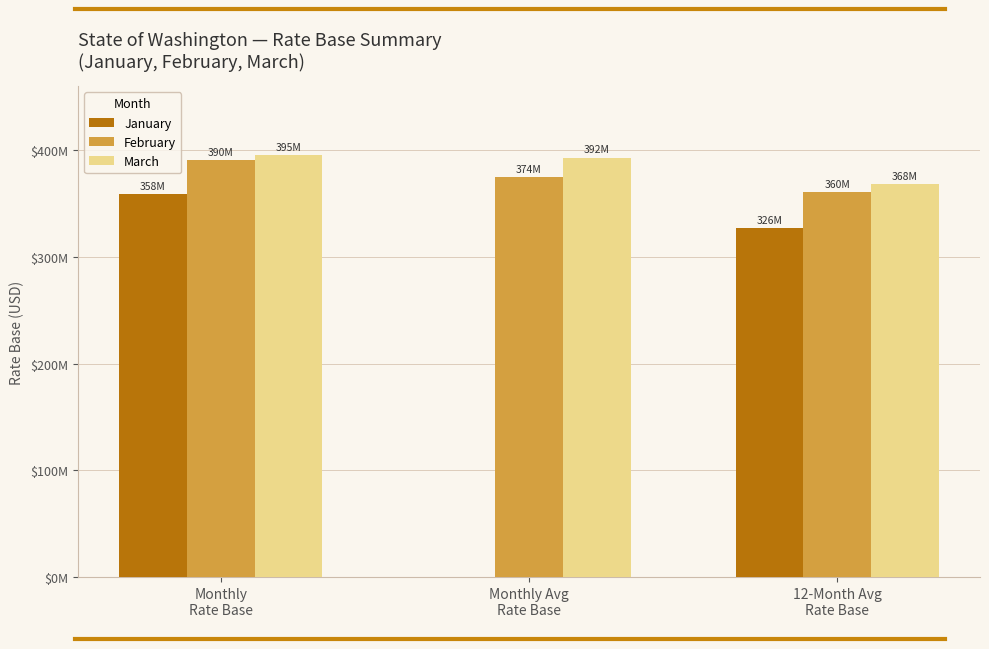

What is the difference between the maximum and minimum values in the February series?

30220735.0